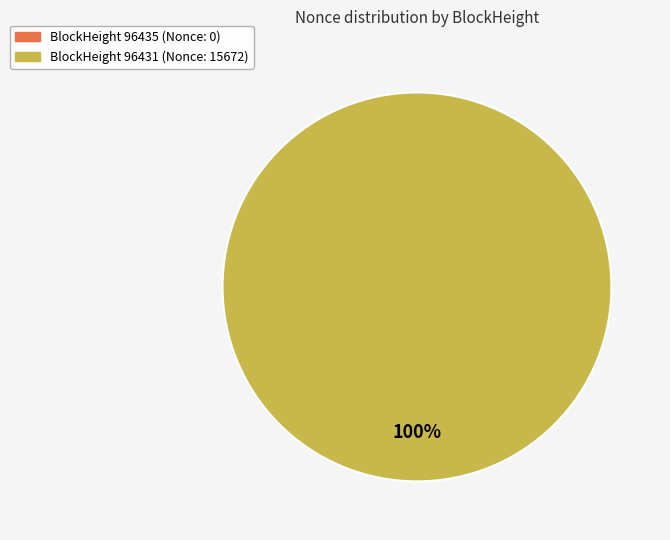

To the nearest percent, what is the average slice percentage?

50%